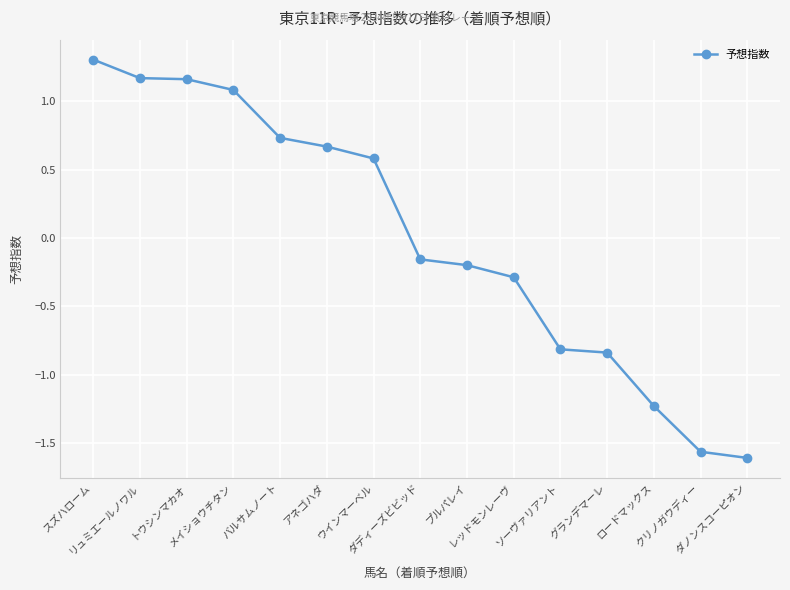

Where does the data first go above 0?

スズハローム